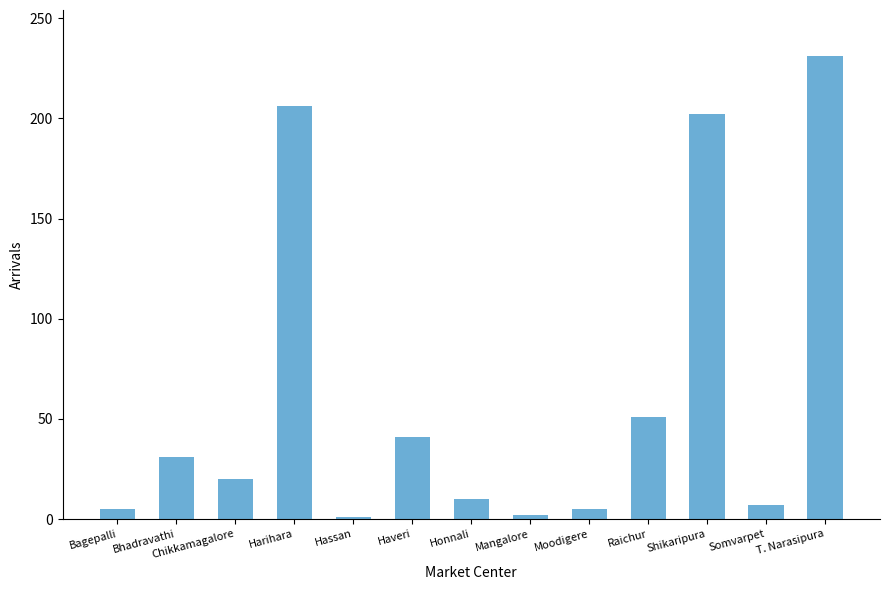

True or false: the data shows 2 at Mangalore.

True